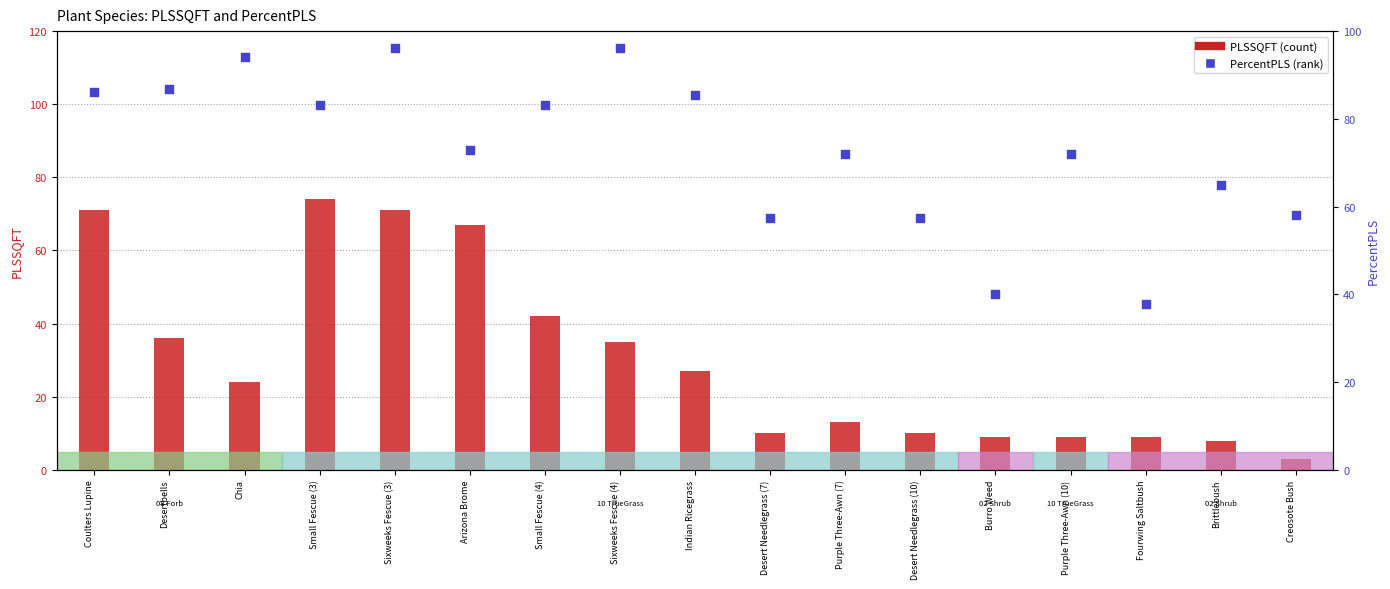

Which series reaches the maximum Y coordinate?

PercentPLS